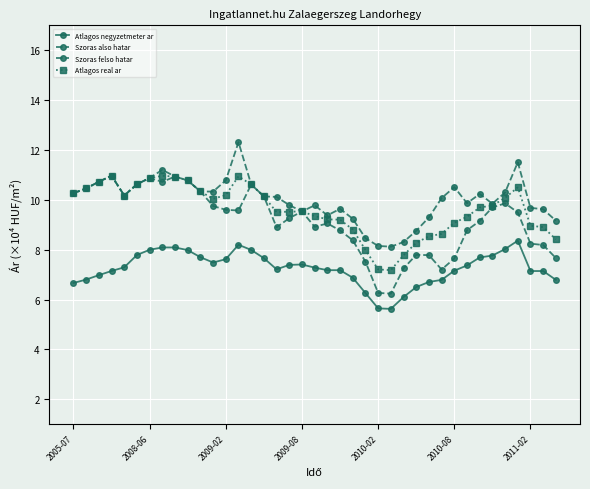

List the series in order of their overall mean, lowest first.

Atlagos negyzetmeter ar, Szoras also hatar, Atlagos real ar, Szoras felso hatar